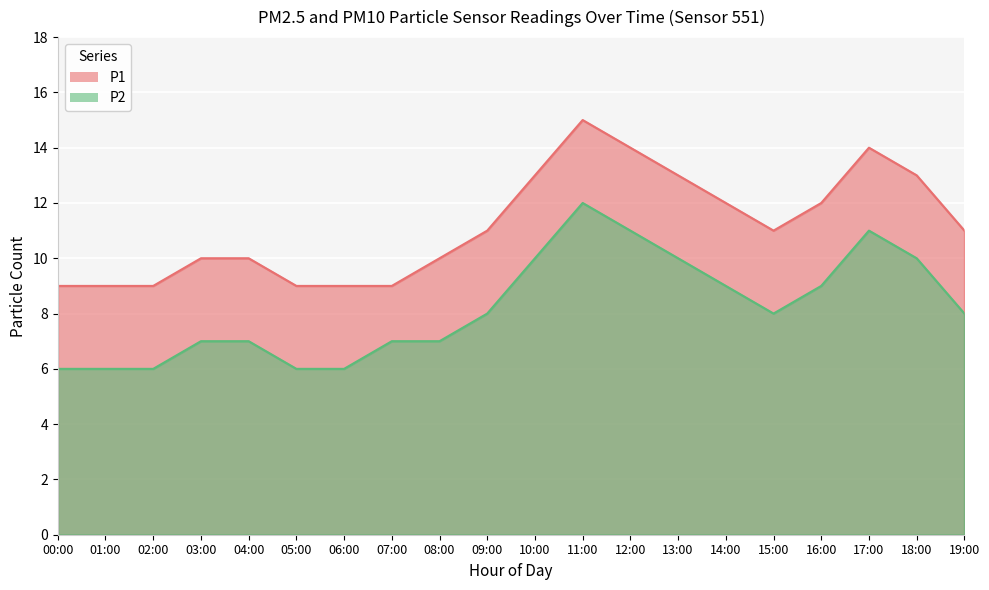

Where is P2 nearest to the value 9?

14:00